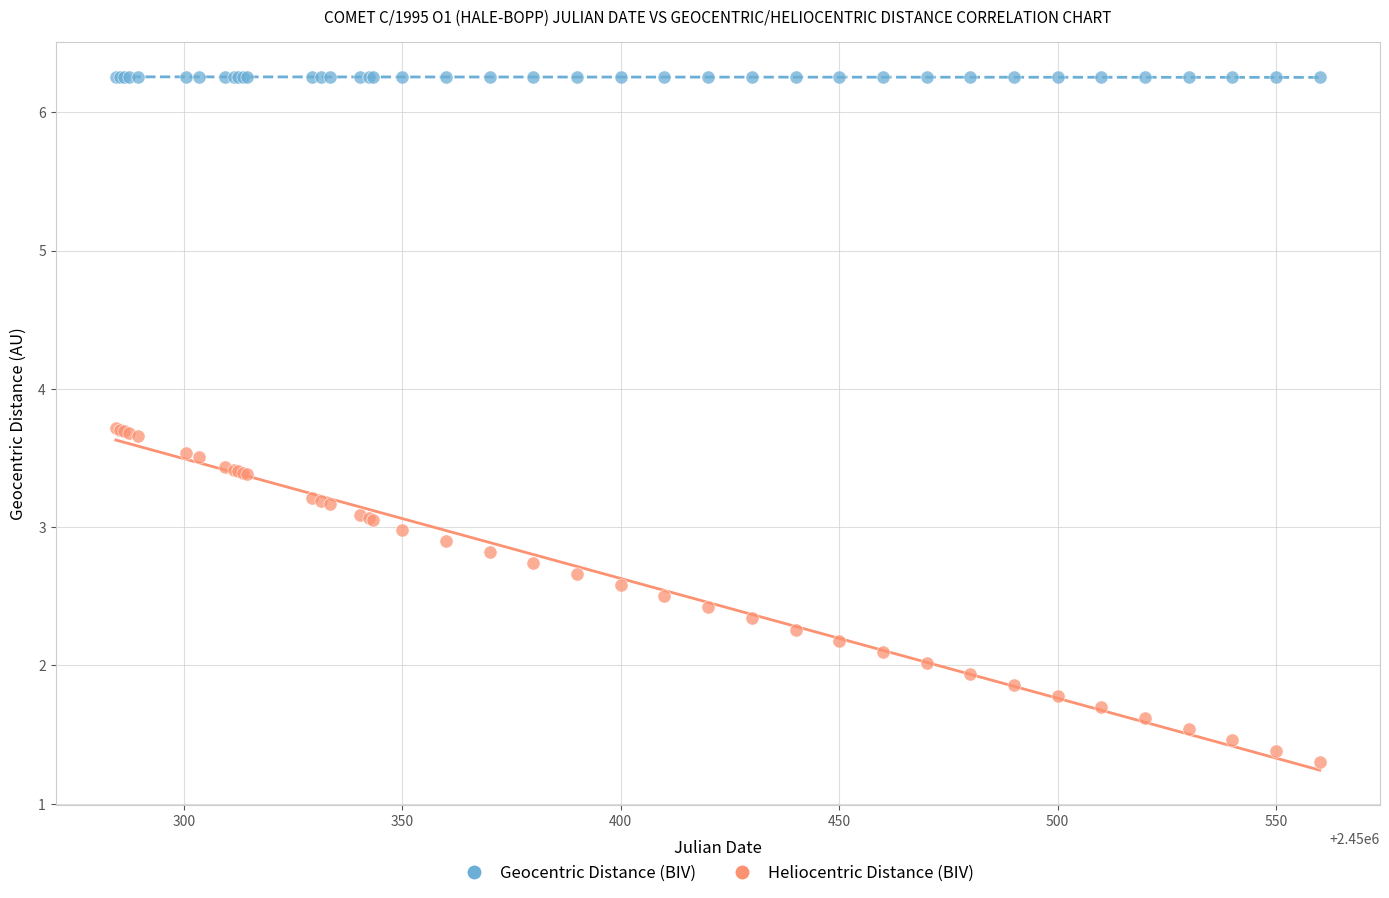

What is the X range (max minus min) for the scatter plot?

275.6